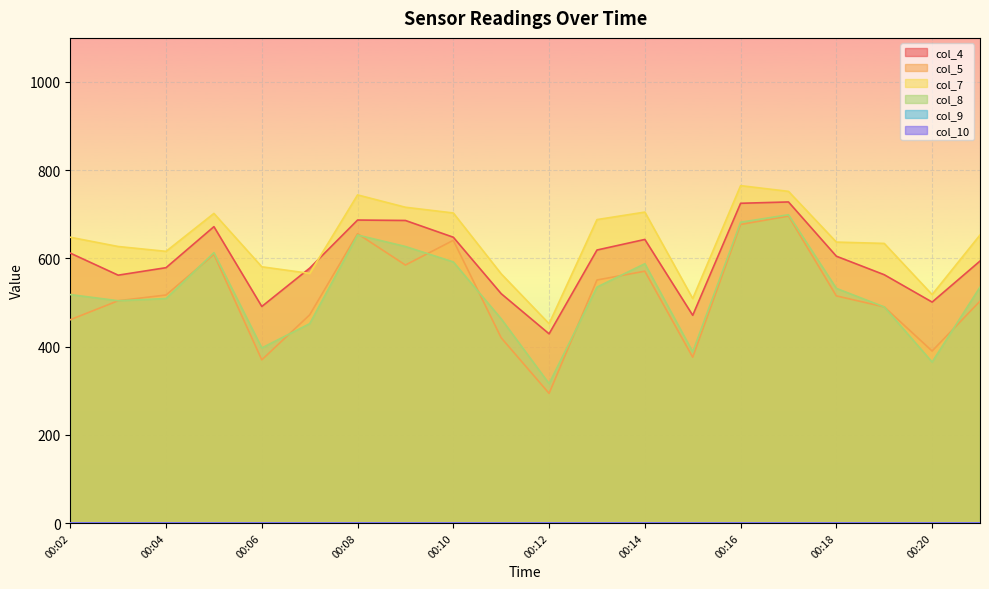

True or false: col_4 and col_8 cross at least once.

False